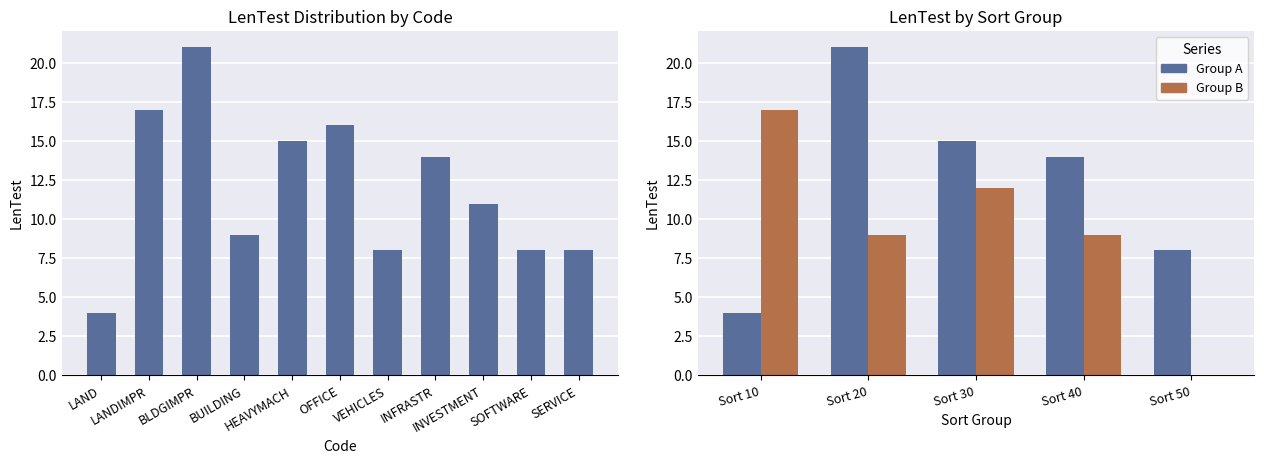

List the labels in order of value, largest first.

BLDGIMPR, LANDIMPR, OFFICE, HEAVYMACH, INFRASTR, INVESTMENT, BUILDING, VEHICLES, SOFTWARE, SERVICE, LAND